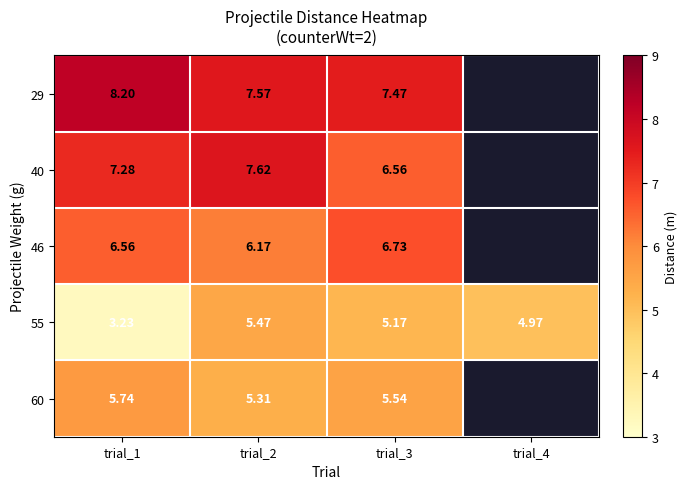

Which series changed the most between trial_1 and trial_3?

55